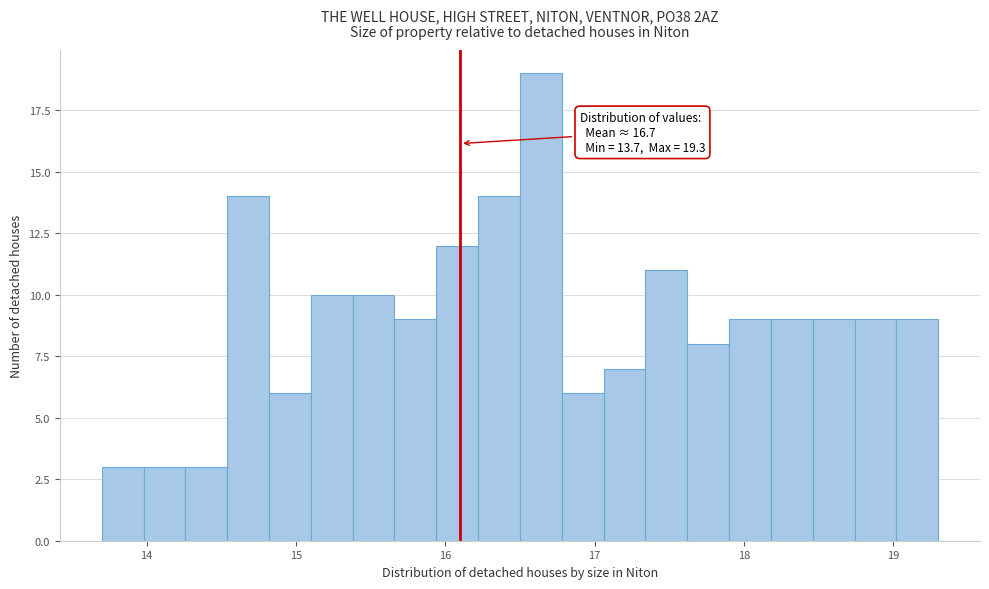

Read against the x-axis, roughly where is the centre of the tallest bar?

16.6